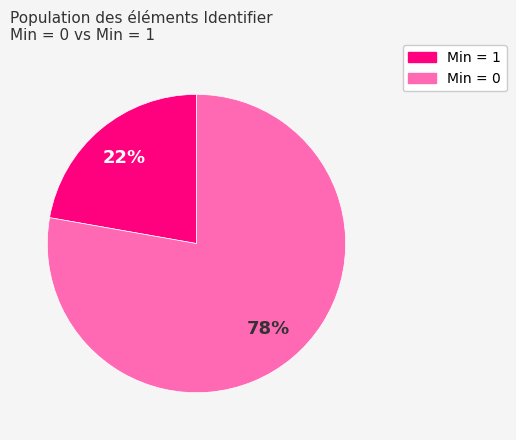

To the nearest percent, what is the combined percentage of Min = 1 and Min = 0?

100%